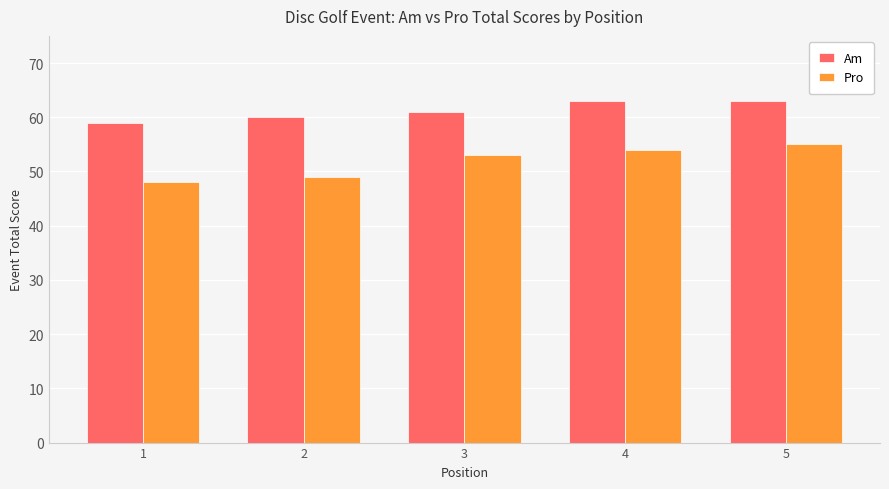

Rank the series by their average value, from highest to lowest.

Am, Pro